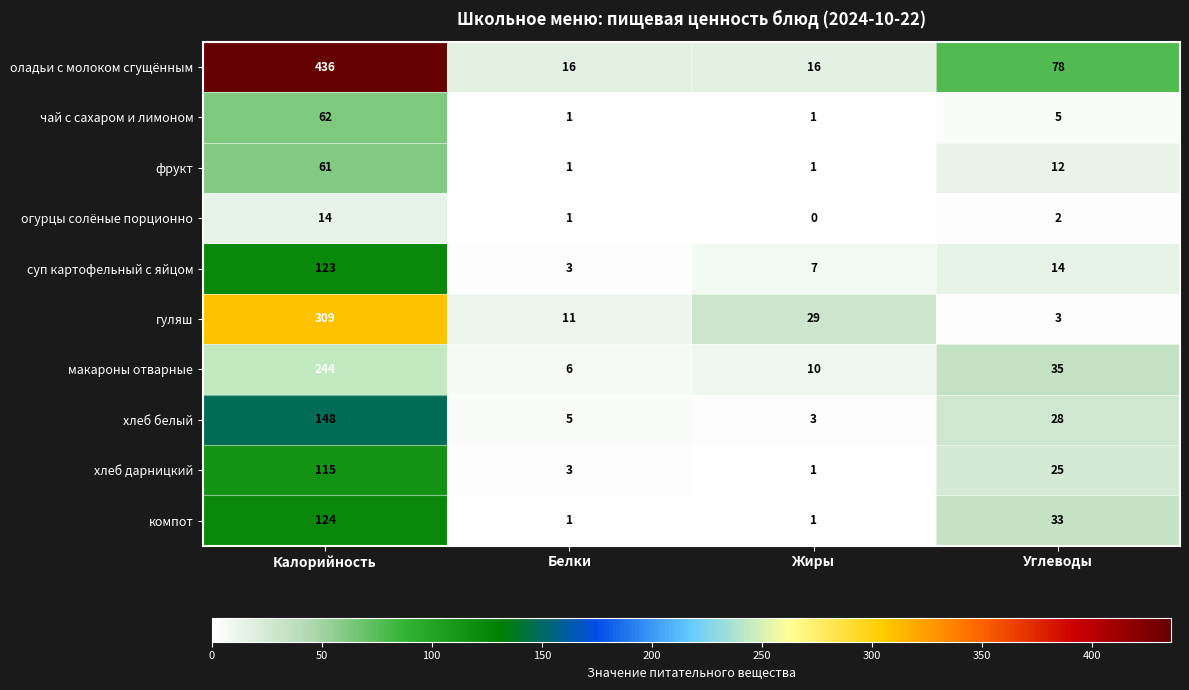

Which label corresponds to the largest value in the chart?

Калорийность